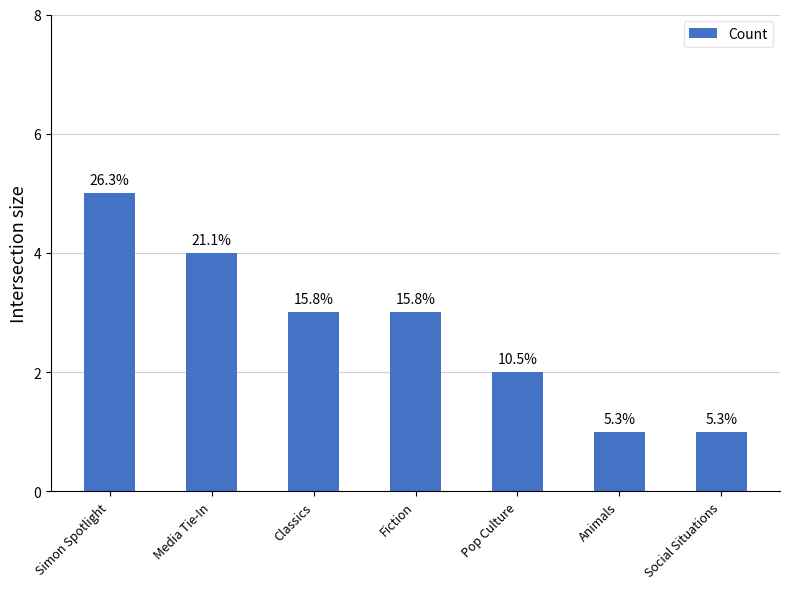

At which category does the chart reach its minimum across all series?

Animals